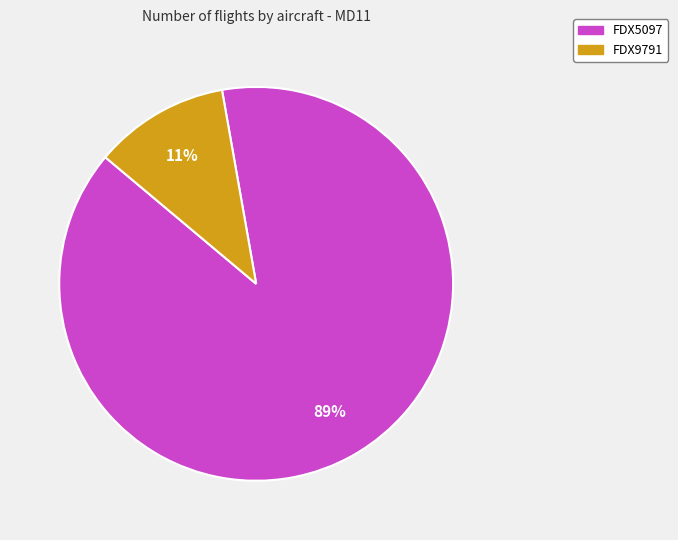

Does any single category account for the majority?

Yes